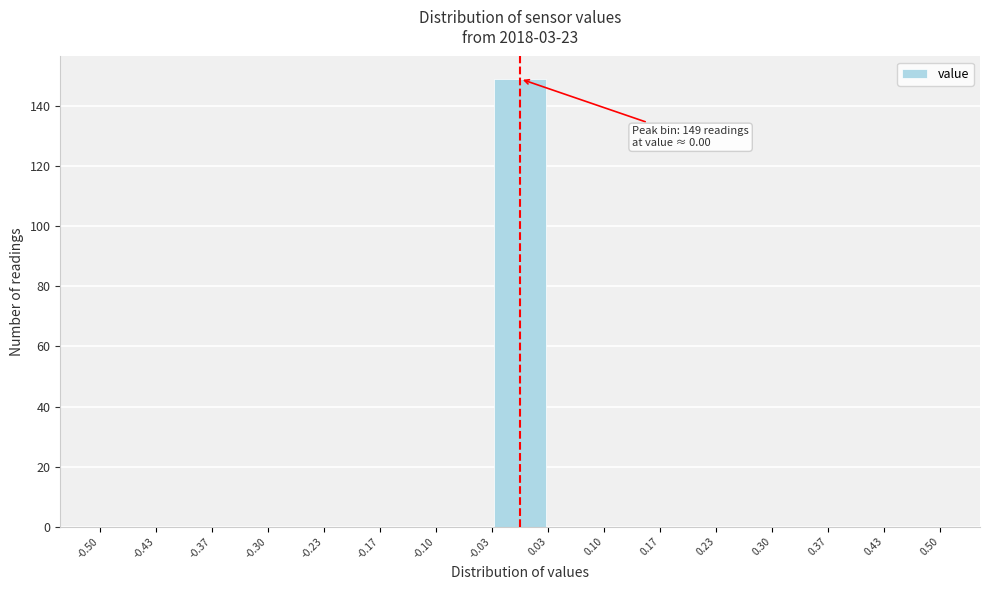

Which range on the x-axis has the tallest bar?

-0.03 to 0.03